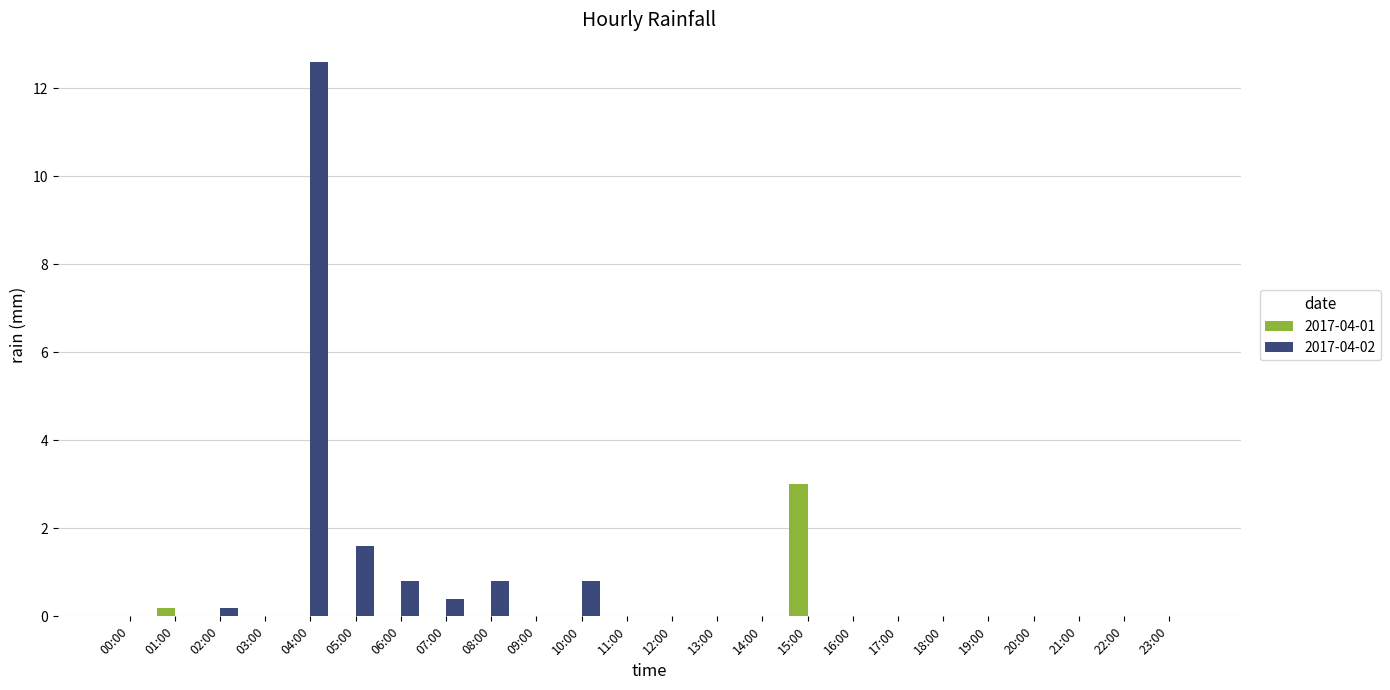

At which label does 2017-04-02 reach its peak?

04:00